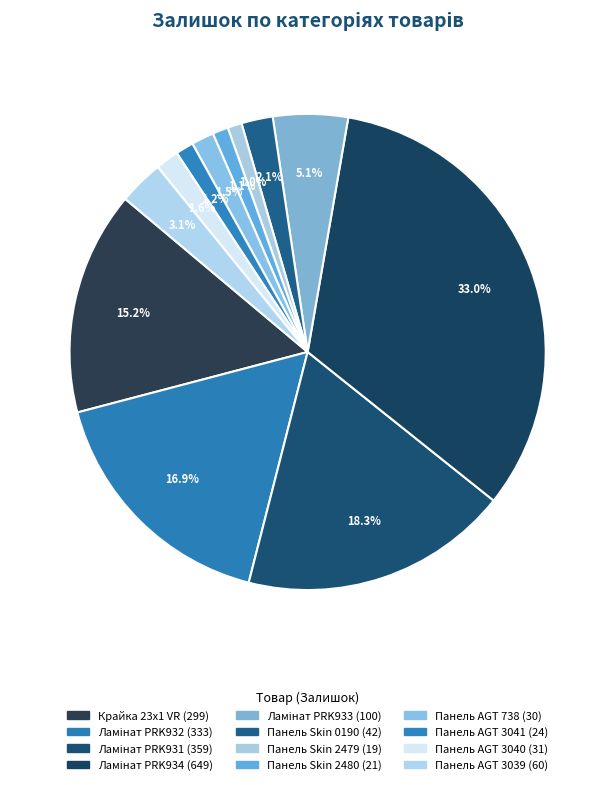

Approximately how many times larger is the value at Панель AGT 3040 compared to Ламінат PRK932?

0.1